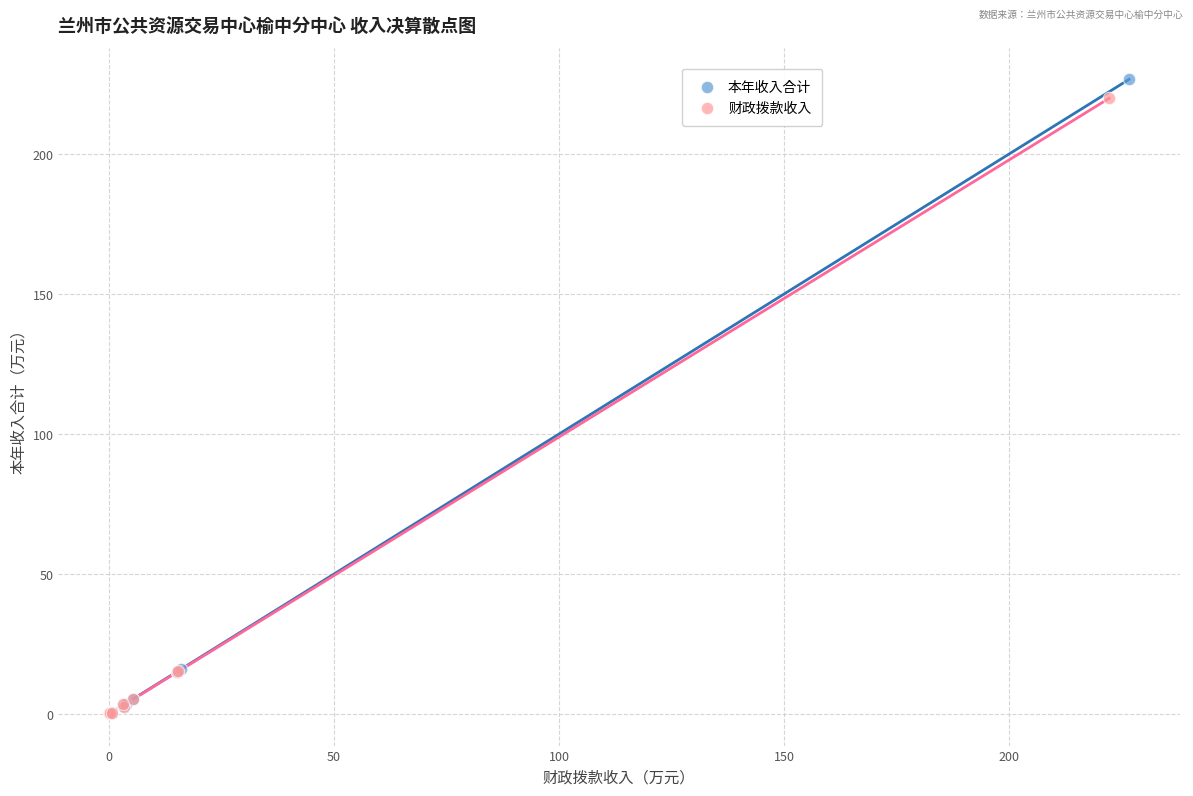

Which series has the widest spread of Y values?

本年收入合计